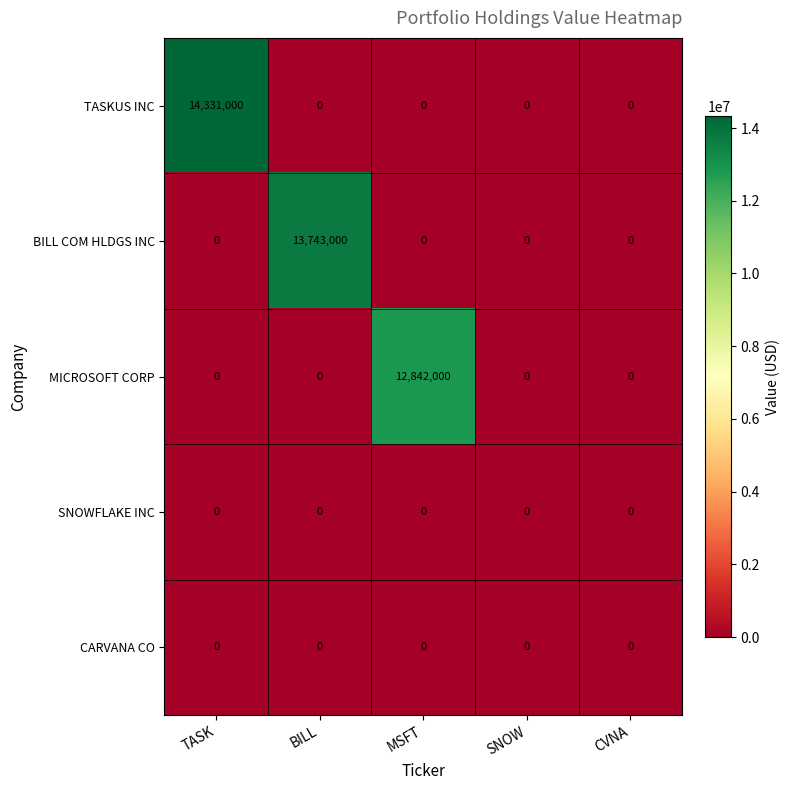

Which series changed the most between BILL and MSFT?

BILL COM HLDGS INC